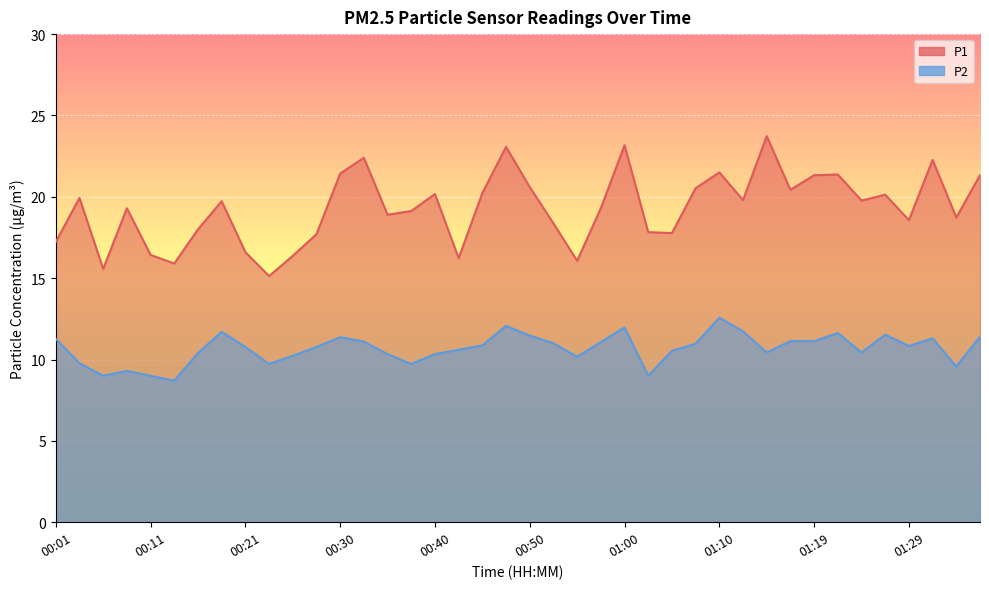

Which has a higher value, 01:29 or 00:01?

01:29